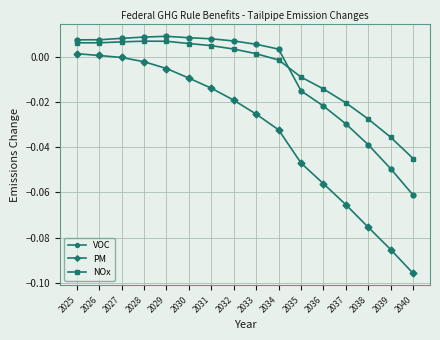

True or false: PM and NOx cross at least once.

False